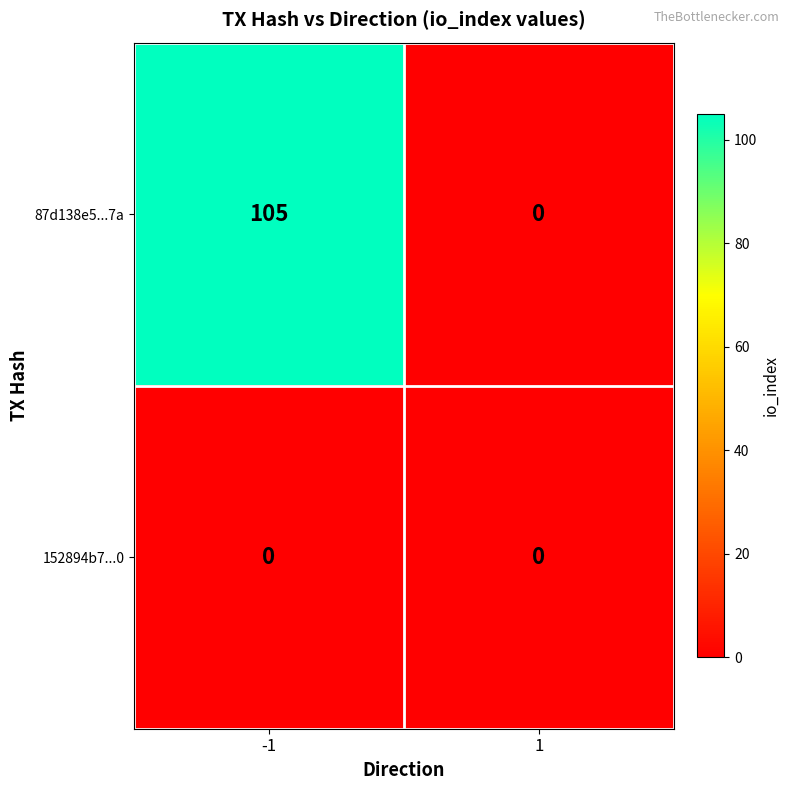

Which series has the largest total across all categories?

87d138e5...7a